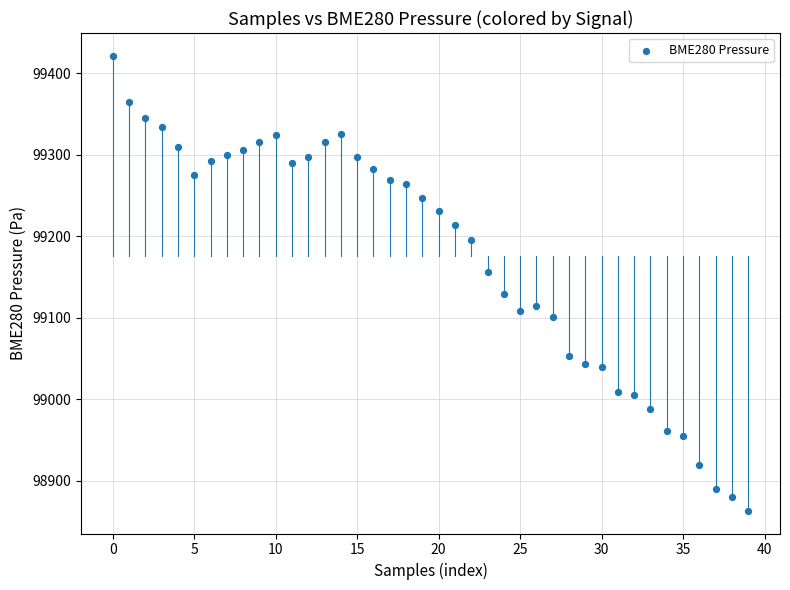

What is the range of Y values (max minus min)?

558.1